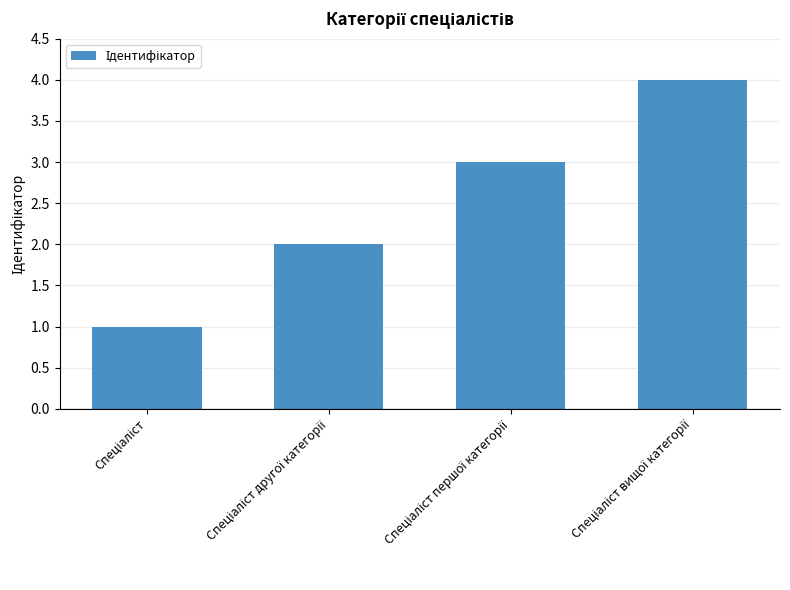

What is the sum of all values?

10